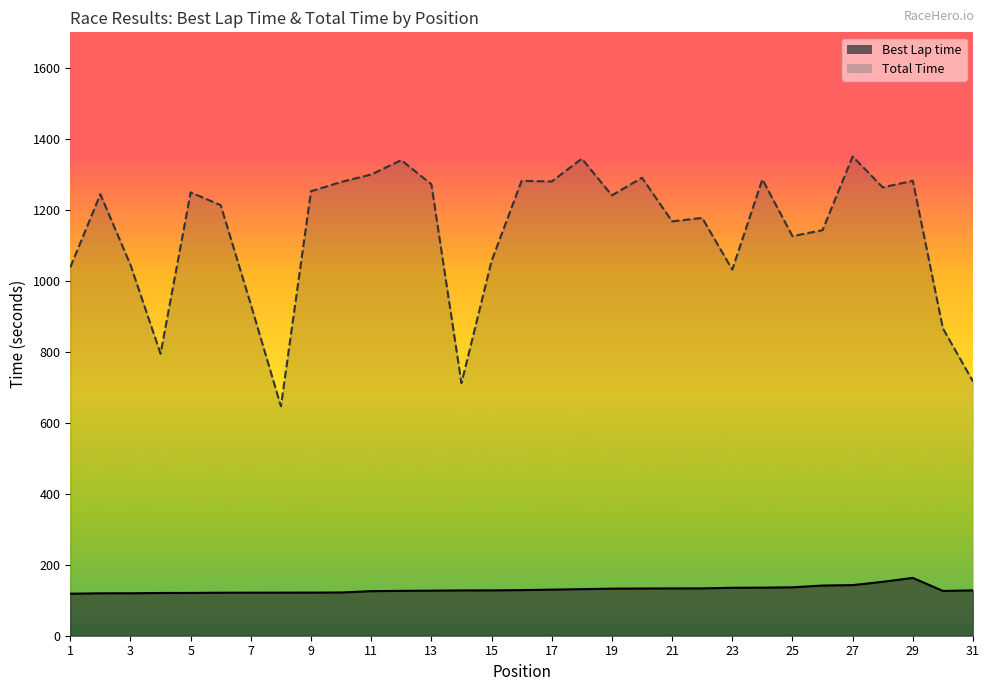

Rank the categories by Total Time value from highest to lowest.

27, 18, 12, 11, 20, 24, 29, 16, 17, 10, 13, 28, 9, 5, 2, 19, 6, 22, 21, 26, 25, 15, 3, 1, 23, 7, 30, 4, 31, 14, 8